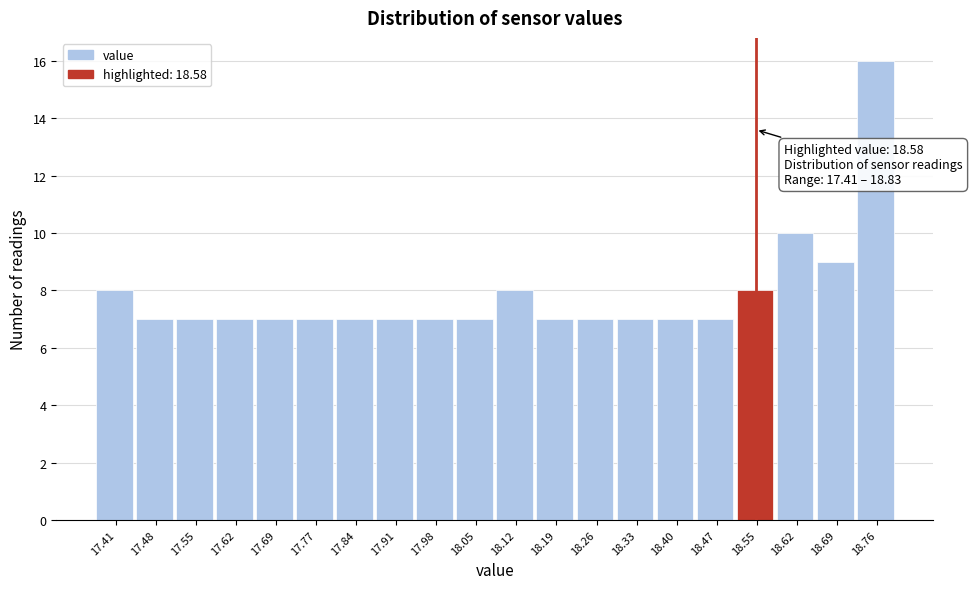

Reading left to right, transcribe all the data shown in this chart.

17.41=8	17.48=7	17.55=7	17.62=7	17.69=7	17.77=7	17.84=7	17.91=7	17.98=7	18.05=7	18.12=8	18.19=7	18.26=7	18.33=7	18.40=7	18.47=7	18.55=8	18.62=10	18.69=9	18.76=16